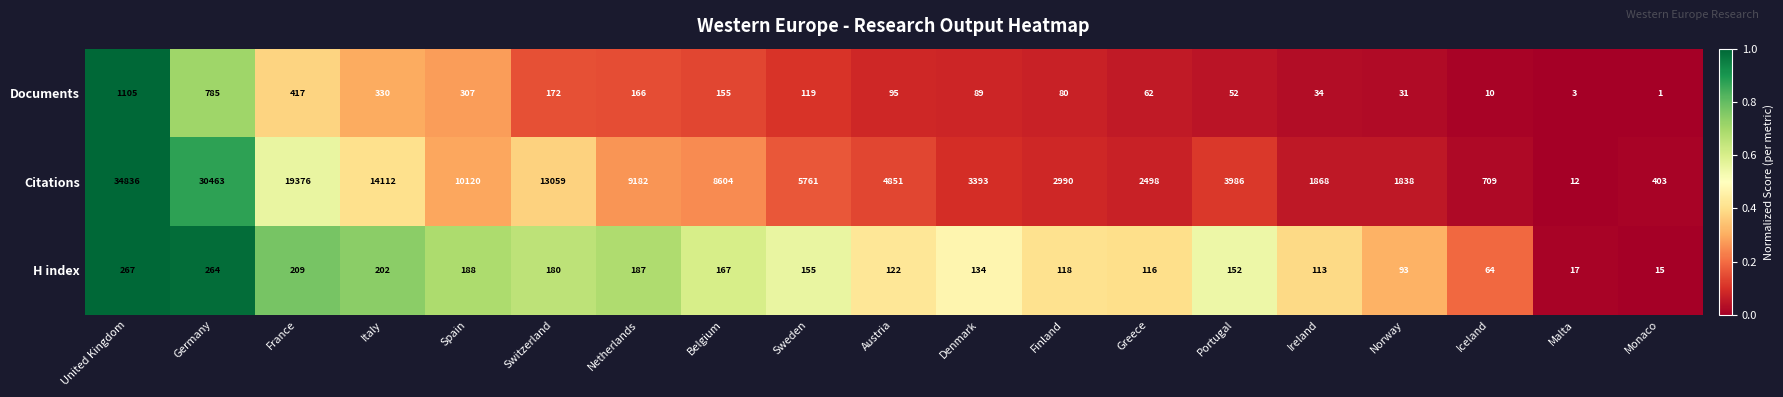

What is the difference between the maximum and second lowest values in the Citations series?

34433